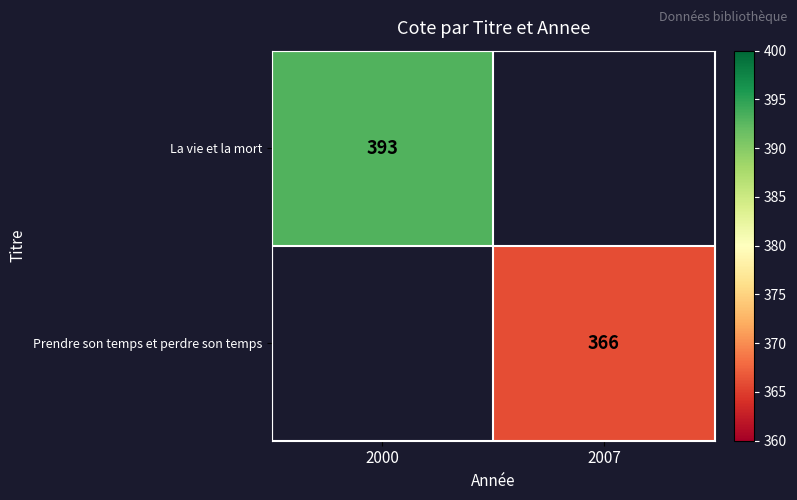

Is the value of La vie et la mort at 2000 greater than the value of Prendre son temps et perdre son temps at 2007?

Yes